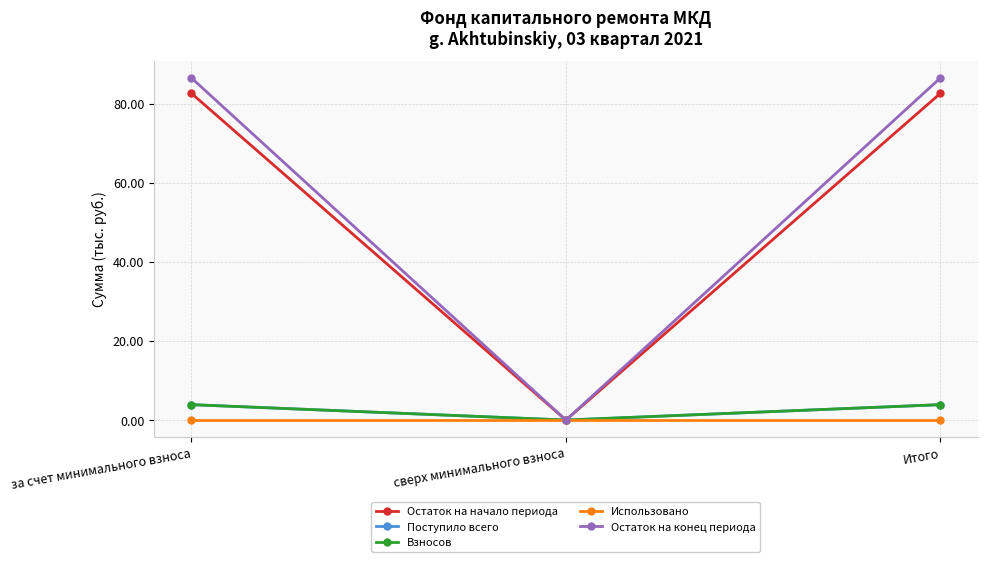

What is the maximum value for Поступило всего?

3.9